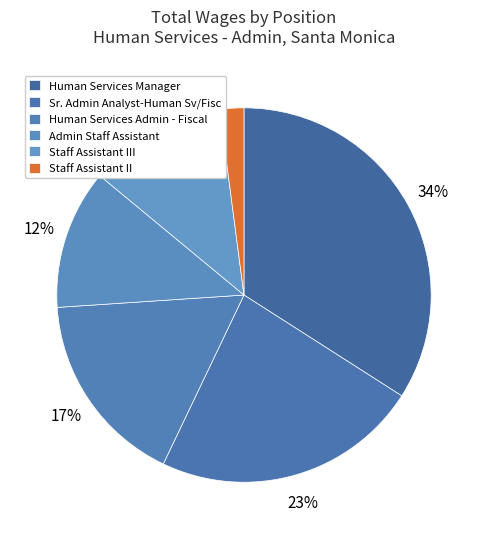

How many slices are in this pie chart?

6